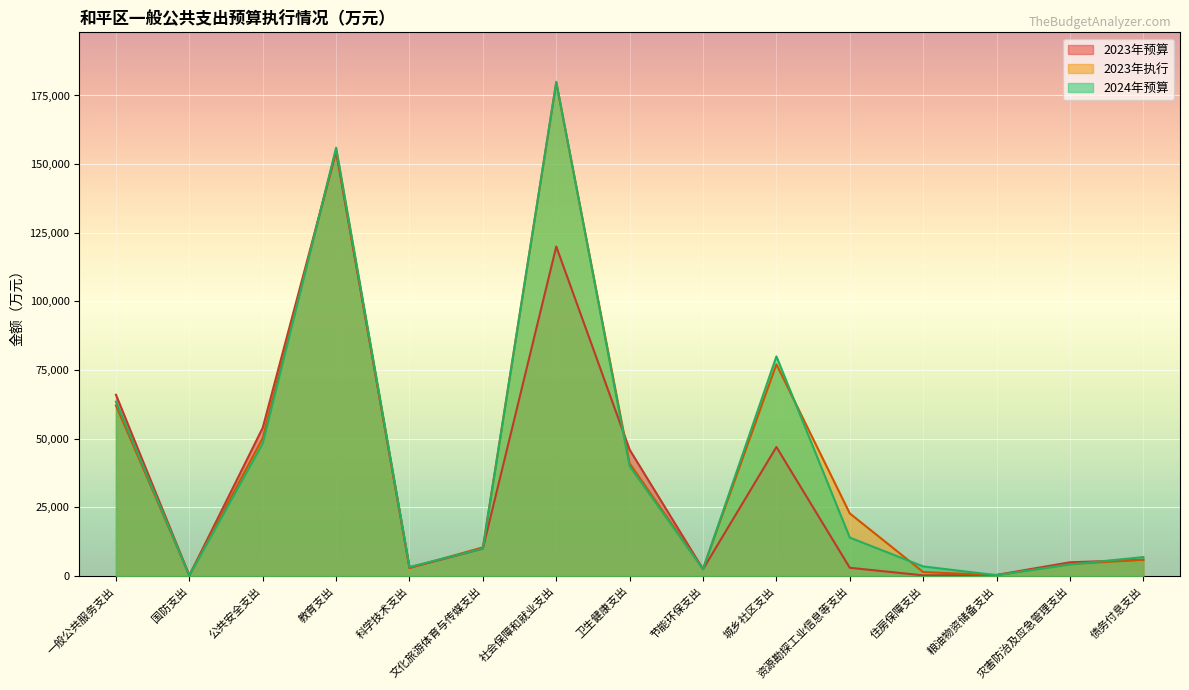

True or false: 2023年执行 and 2024年预算 cross at least once.

True